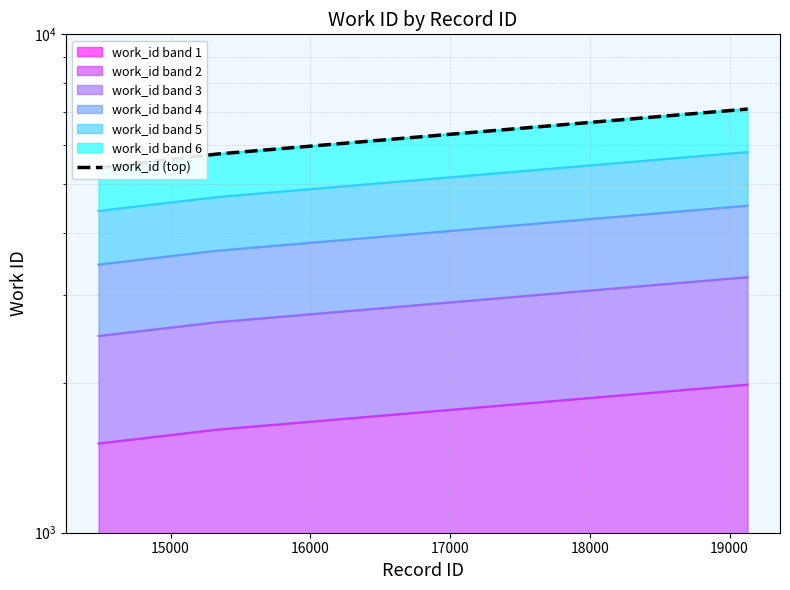

What is the sum of the values at 16000 and 15000?

11149